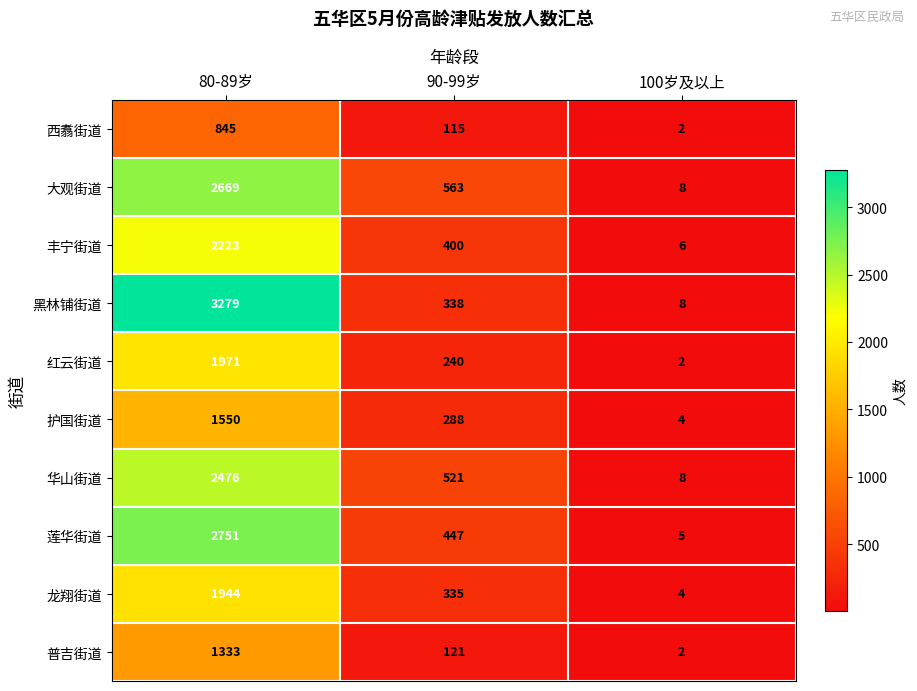

Where does the 红云街道 series first go above 240?

80-89岁